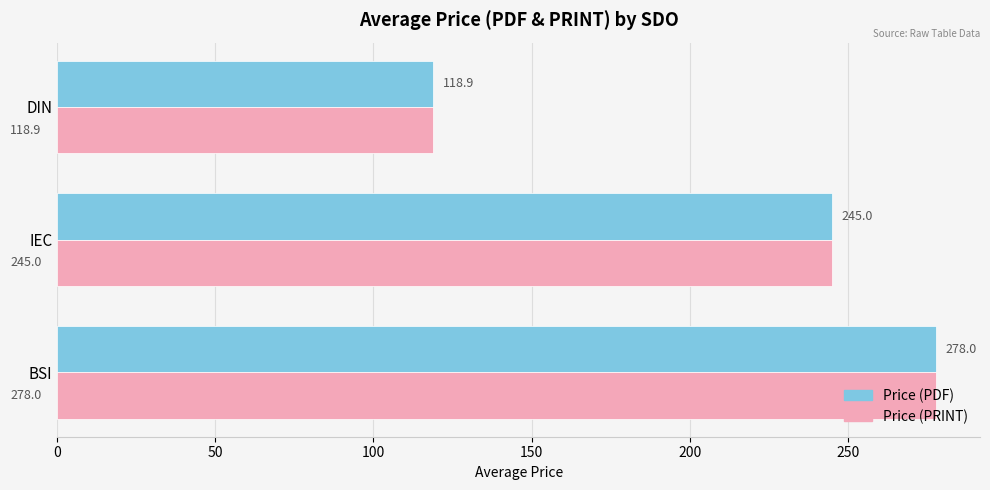

What is the sum of all Price (PRINT) values?

641.9